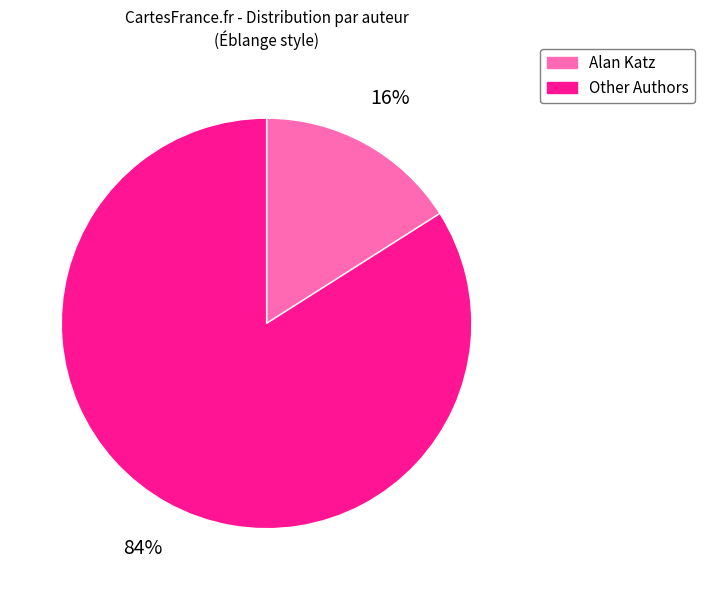

Does any single category account for the majority?

Yes